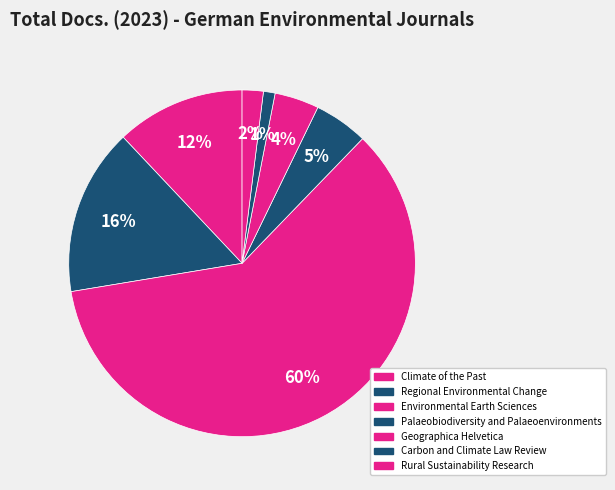

How many segments does this pie chart have?

7